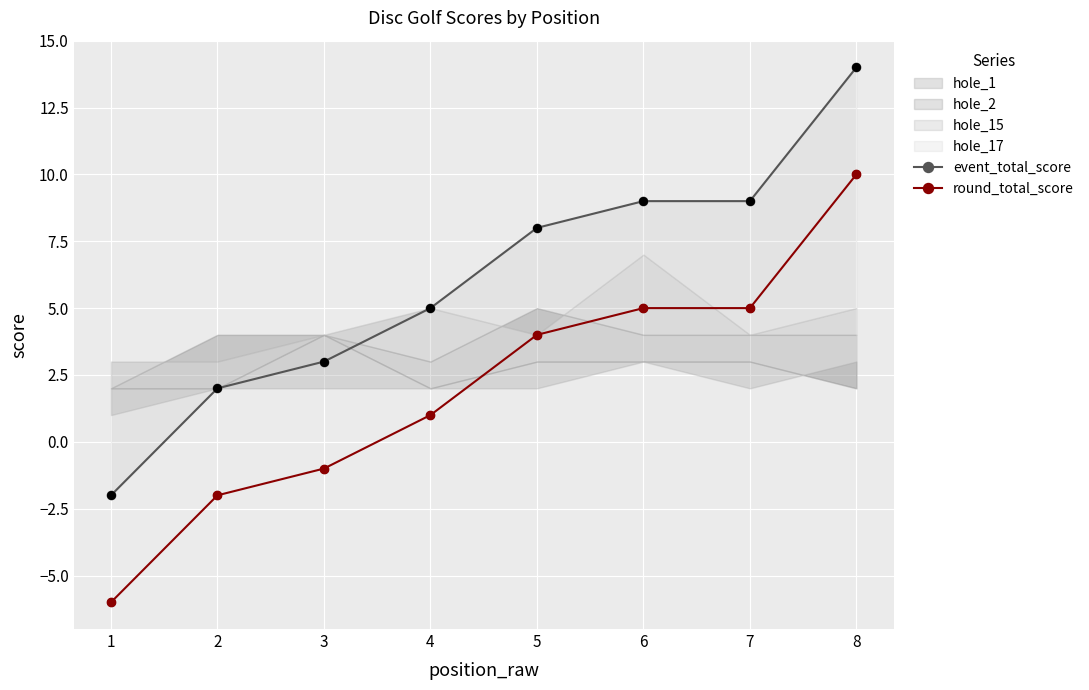

What is the total value across all series at 7?

14